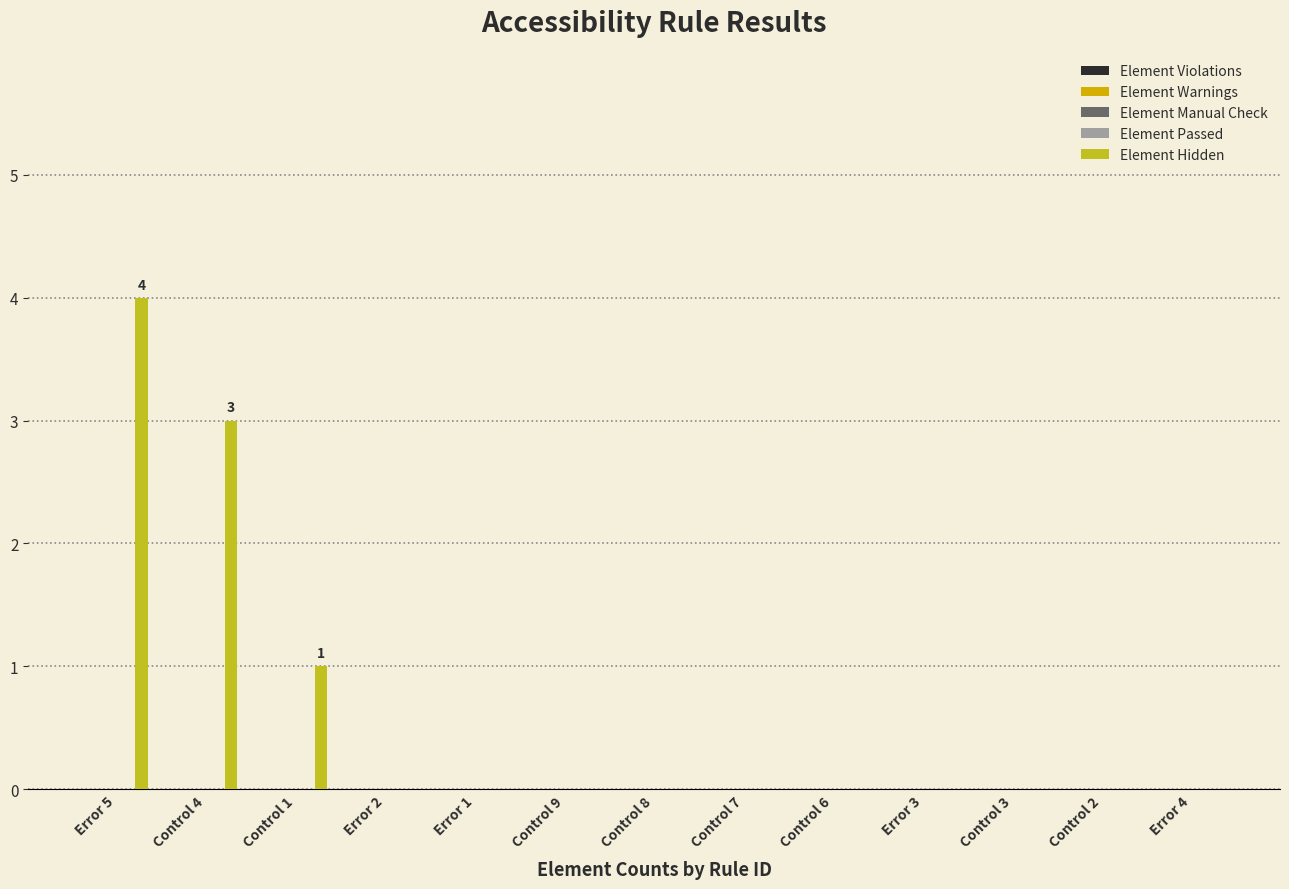

What is the sum of all values?

8